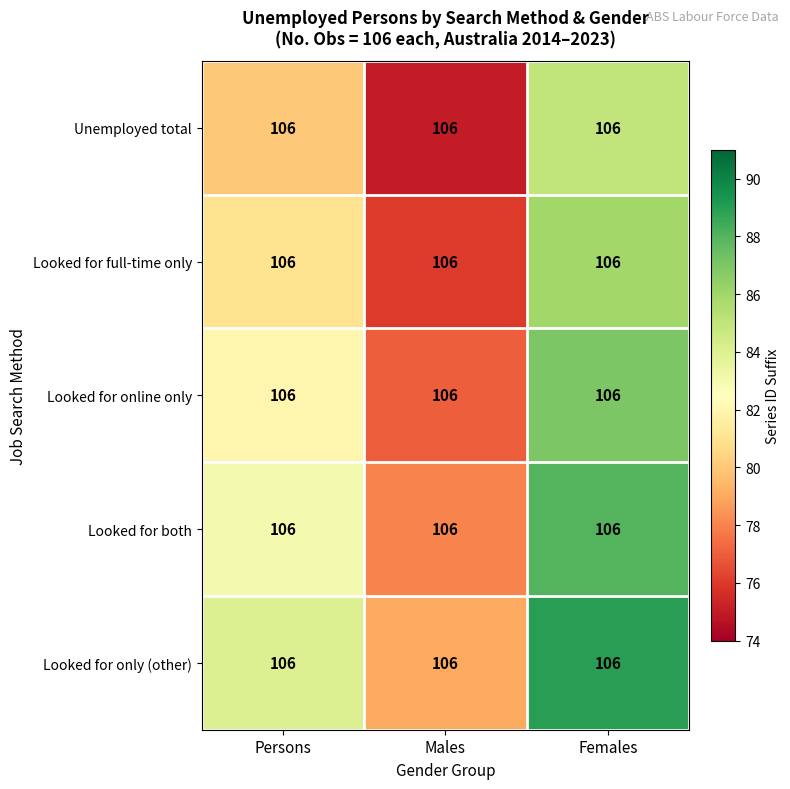

What is the maximum value for Looked for both?

88